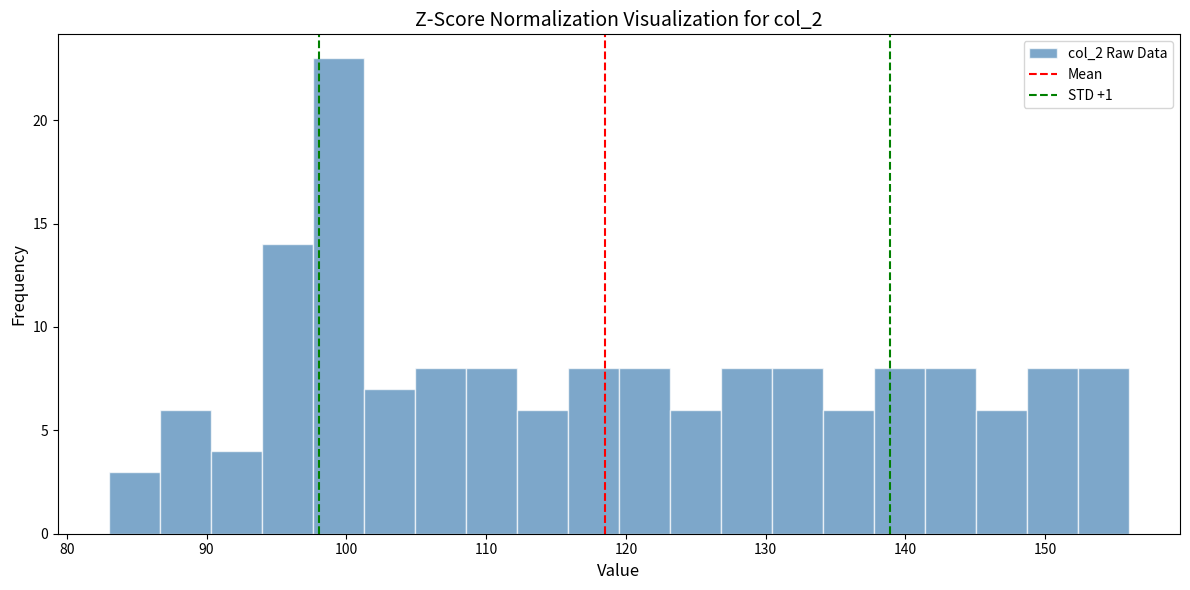

Read against the x-axis, roughly where is the centre of the tallest bar?

99